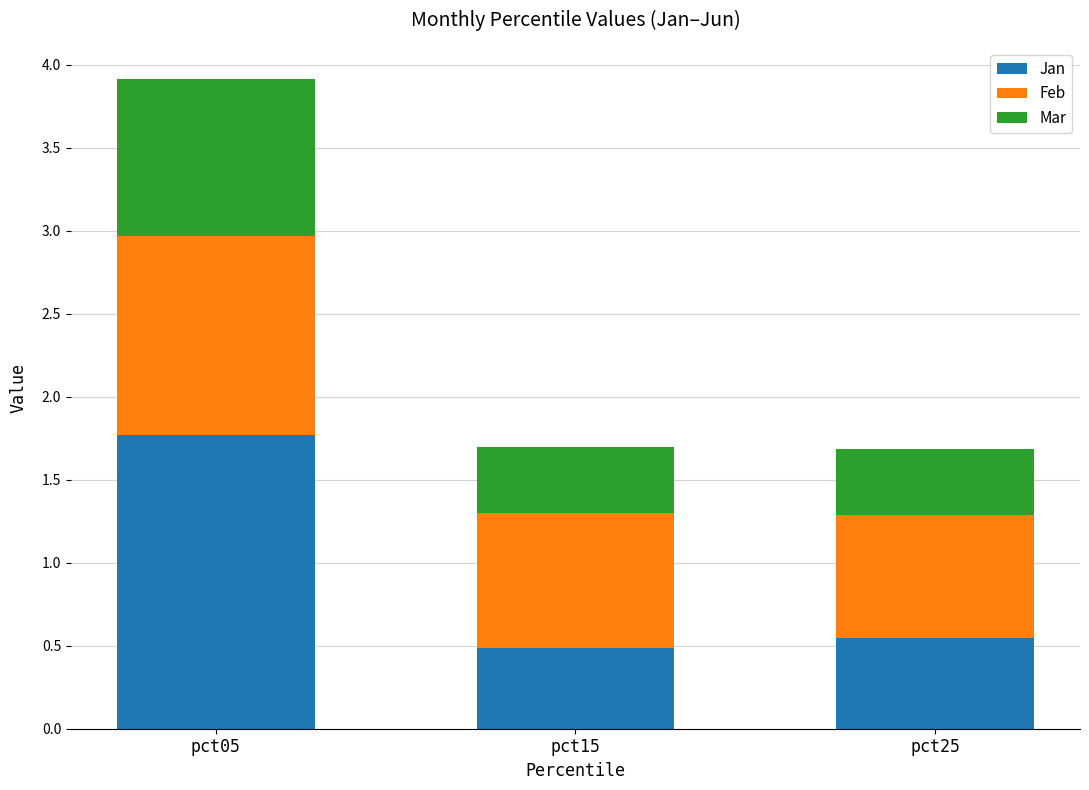

What is the total value across all series at pct25?

1.7